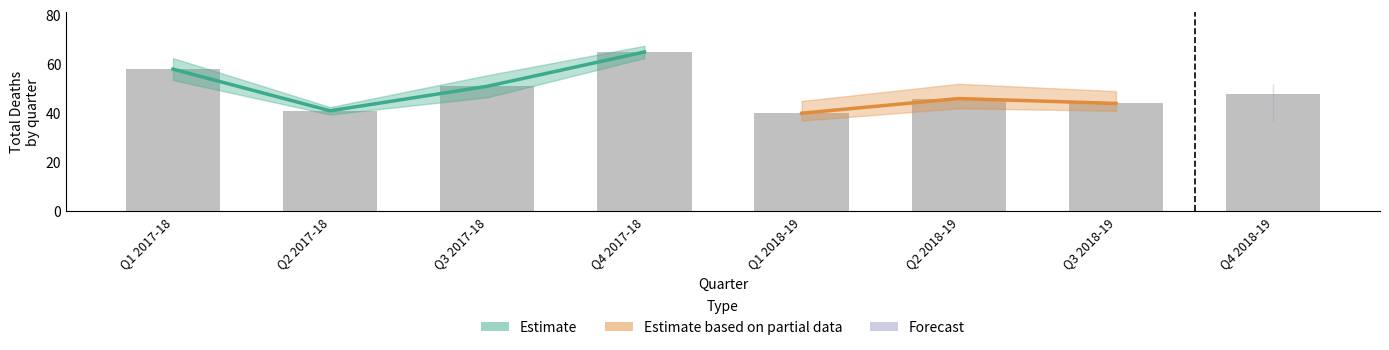

Where does the Total Deaths Reviewed series first go above 46?

Q1 2017-18